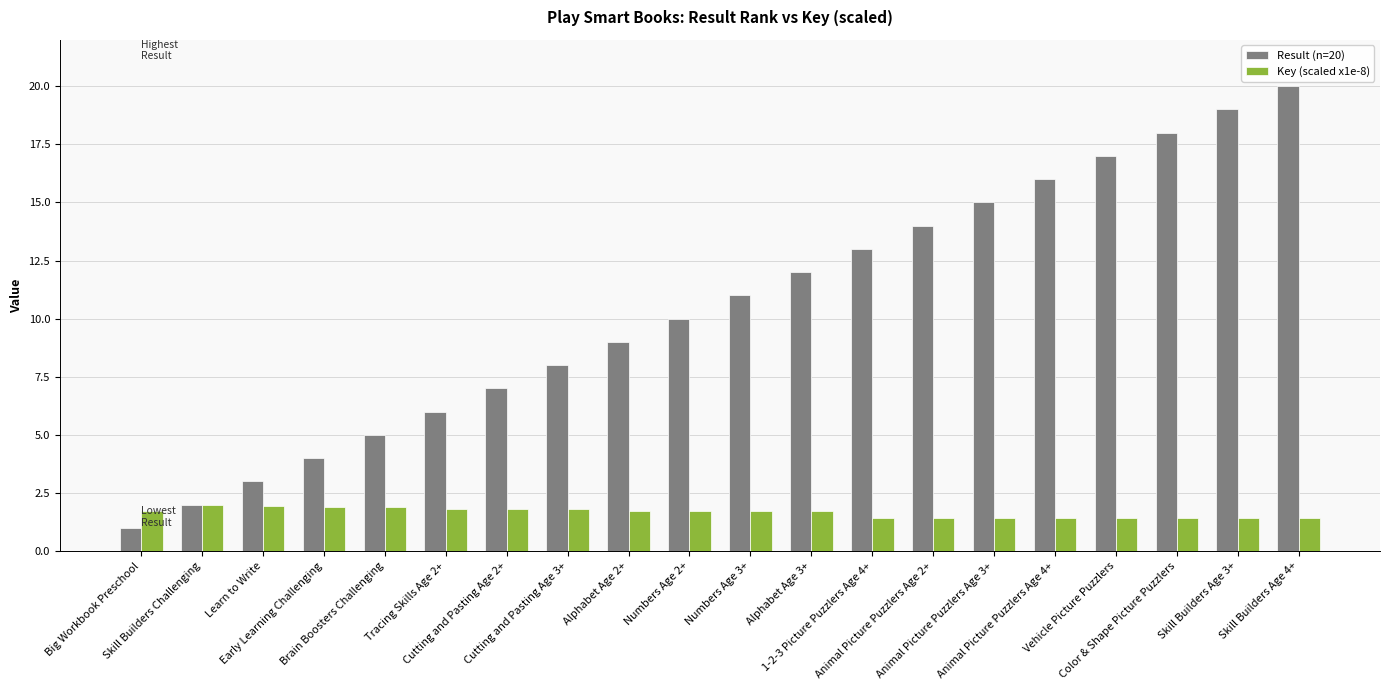

How many series are shown in this chart?

2